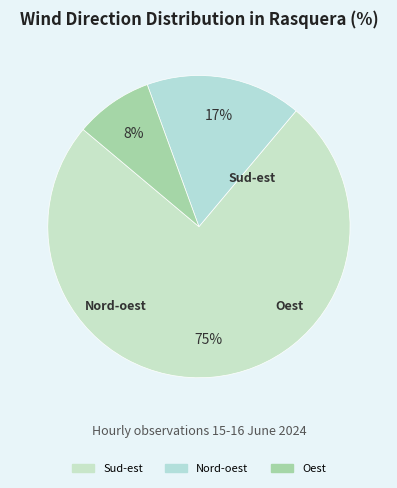

What is the largest slice in the pie chart?

Sud-est